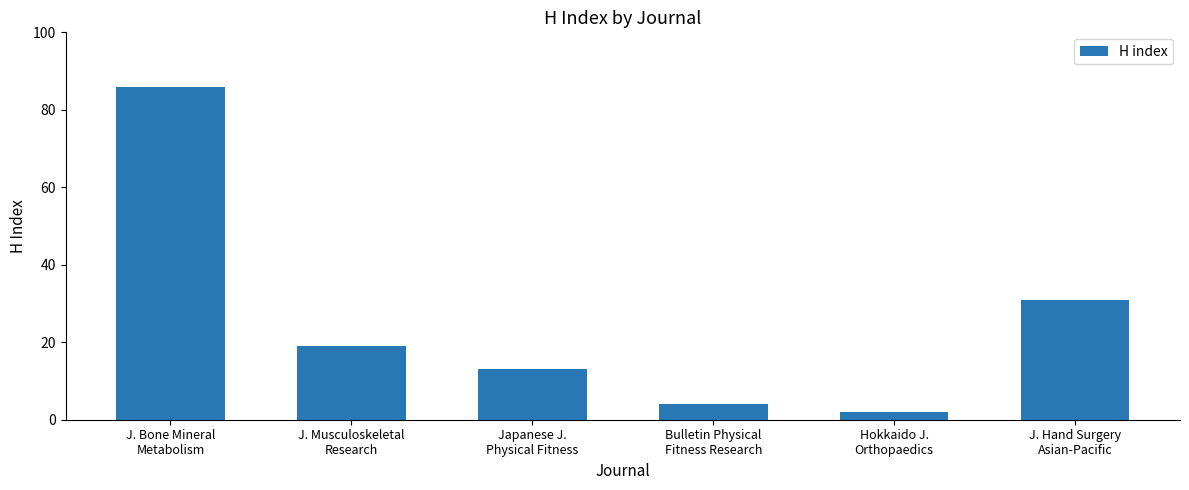

List the labels in order of value, largest first.

J. Bone Mineral
Metabolism, J. Hand Surgery
Asian-Pacific, J. Musculoskeletal
Research, Japanese J.
Physical Fitness, Bulletin Physical
Fitness Research, Hokkaido J.
Orthopaedics